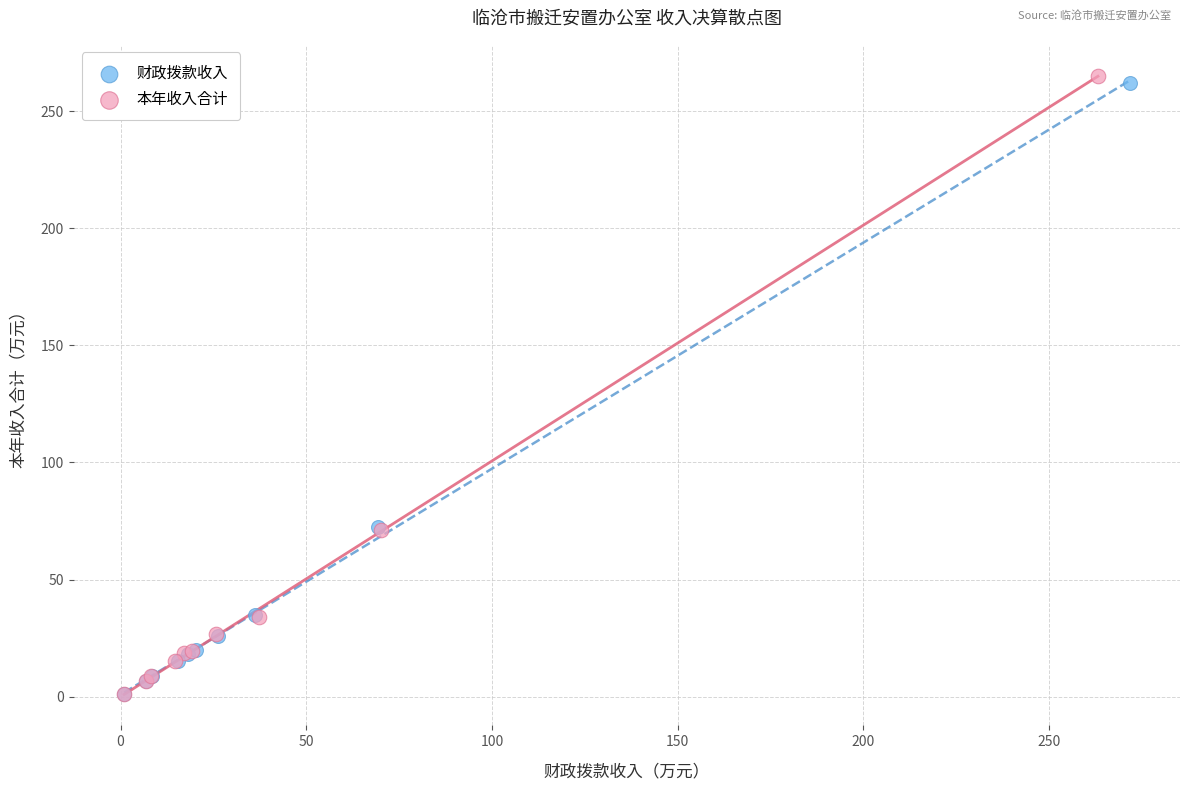

Which series has the largest Y range (max minus min)?

本年收入合计